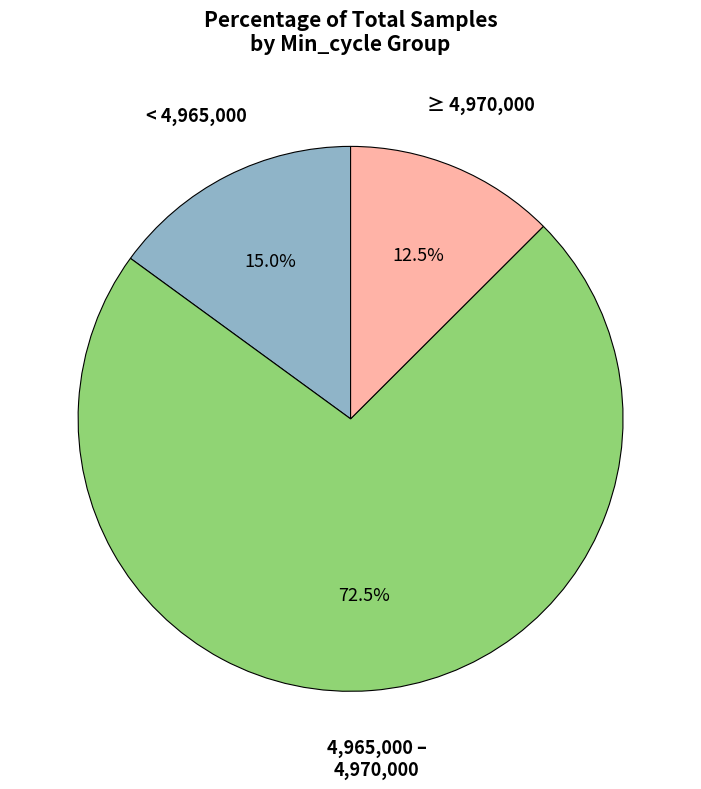

Is there any slice that represents more than half of the pie?

Yes